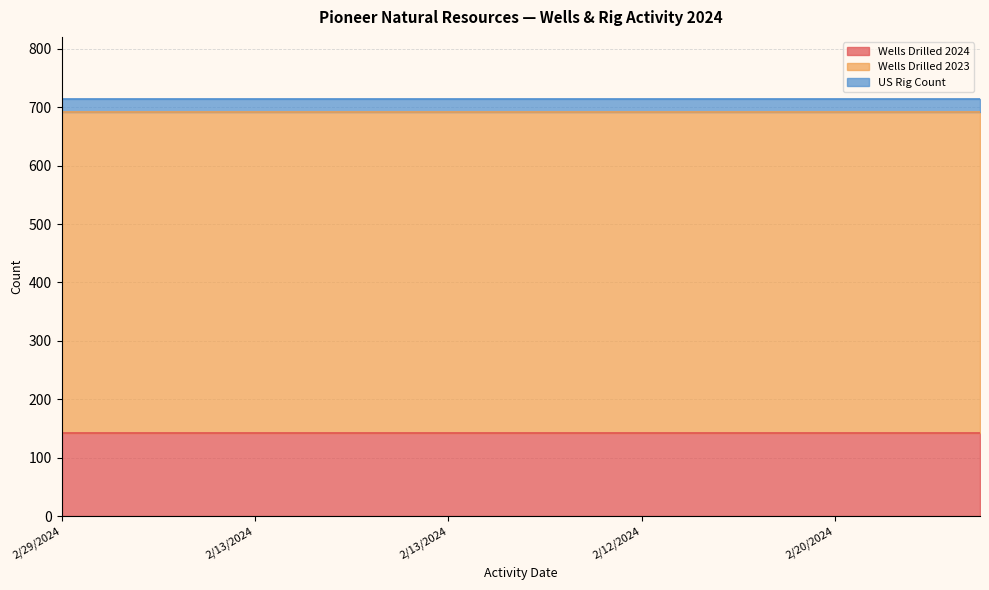

True or false: US Rig Count and Wells Drilled 2023 intersect in this chart.

False